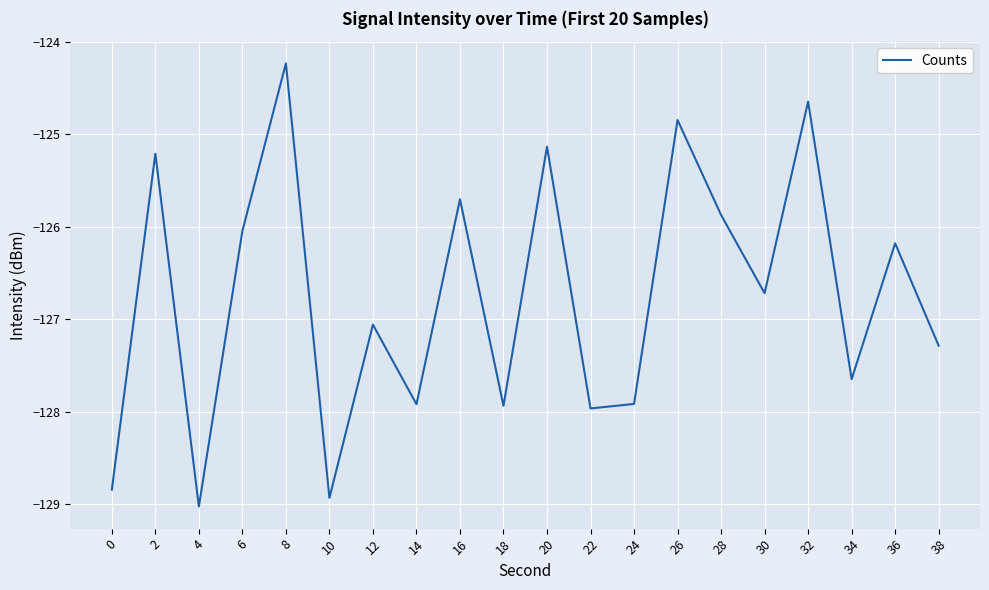

Reading left to right, what are all the values shown in this chart?

0=-128.8	2=-125.2	4=-129.0	6=-126.0	8=-124.2	10=-128.9	12=-127.1	14=-127.9	16=-125.7	18=-127.9	20=-125.1	22=-128.0	24=-127.9	26=-124.8	28=-125.9	30=-126.7	32=-124.6	34=-127.6	36=-126.2	38=-127.3